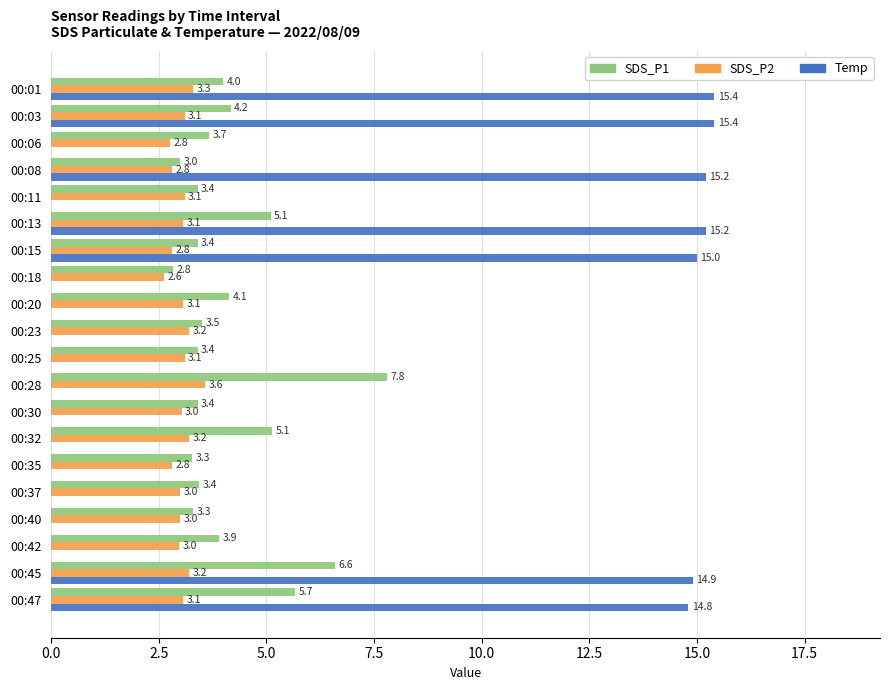

The SDS_P2 series shows 4.2 at 00:23. True or false?

False